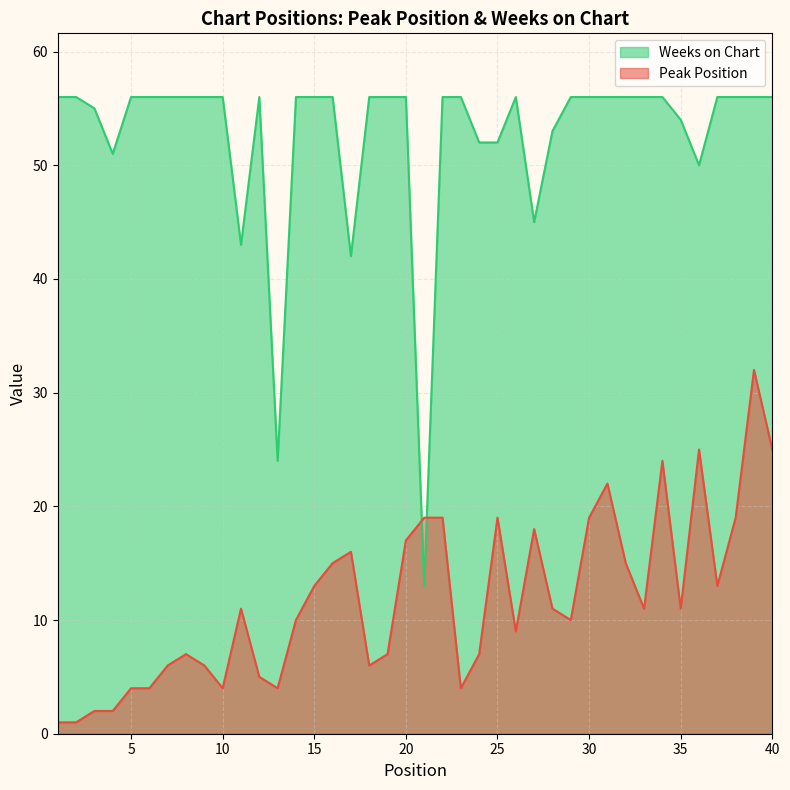

What are all the series names shown in the legend?

Weeks on Chart, Peak Position